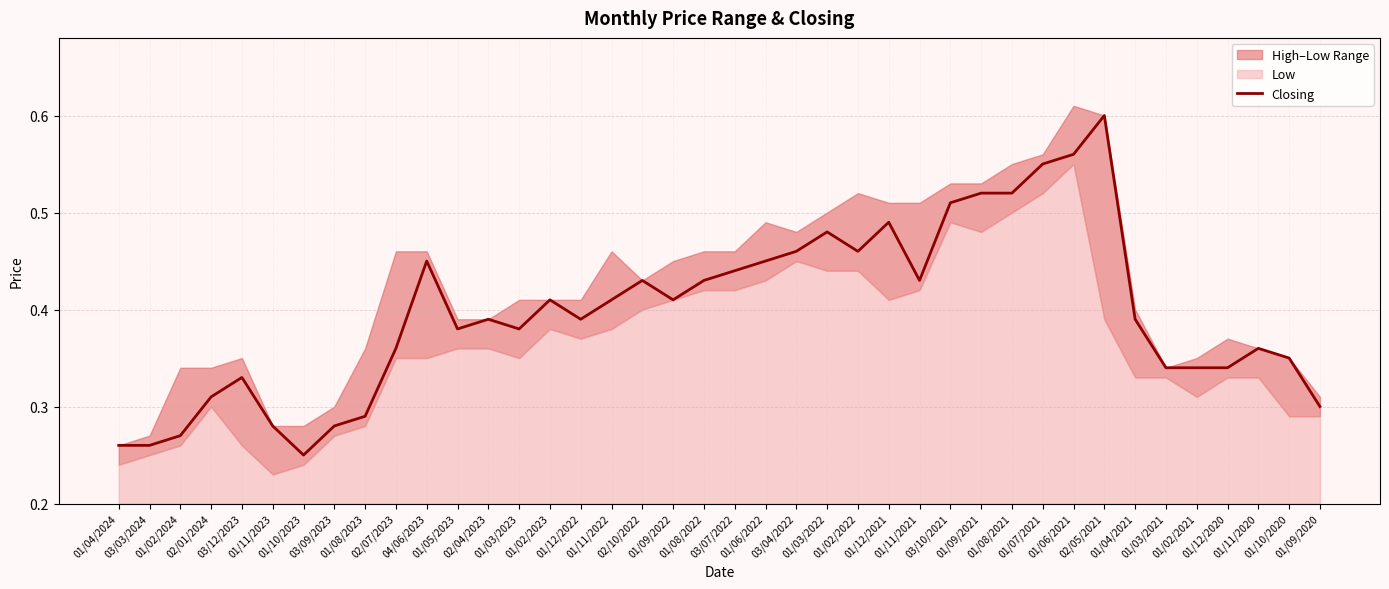

True or false: there are more than 0 points higher than both neighbors.

True